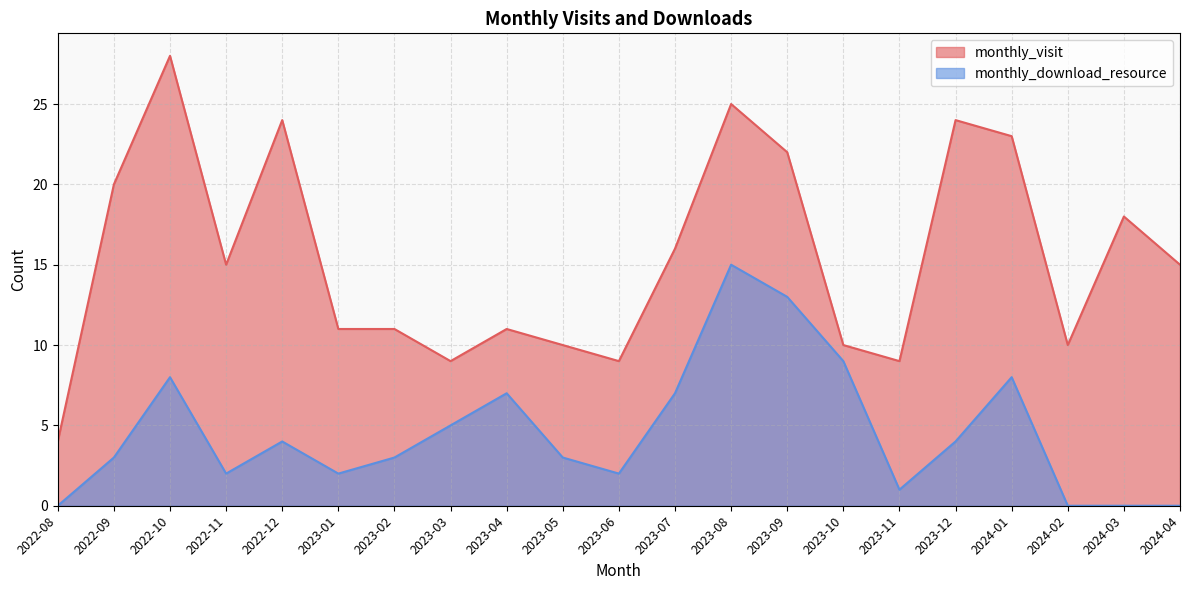

What is the maximum value shown in the chart?

28